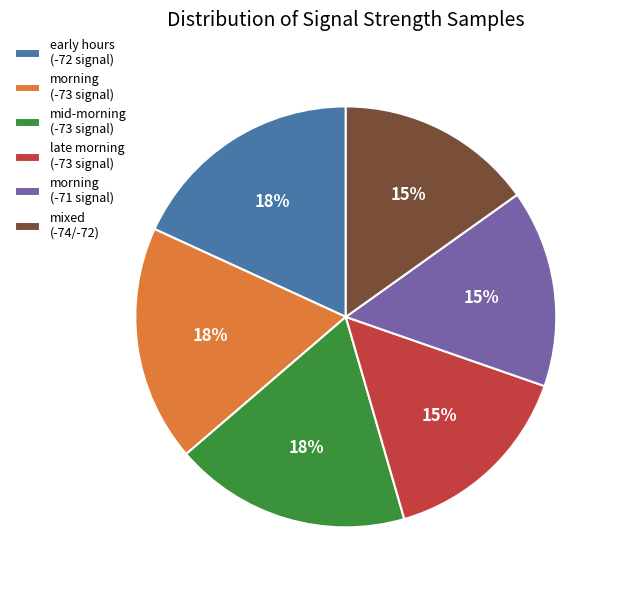

How many slices are in this pie chart?

6